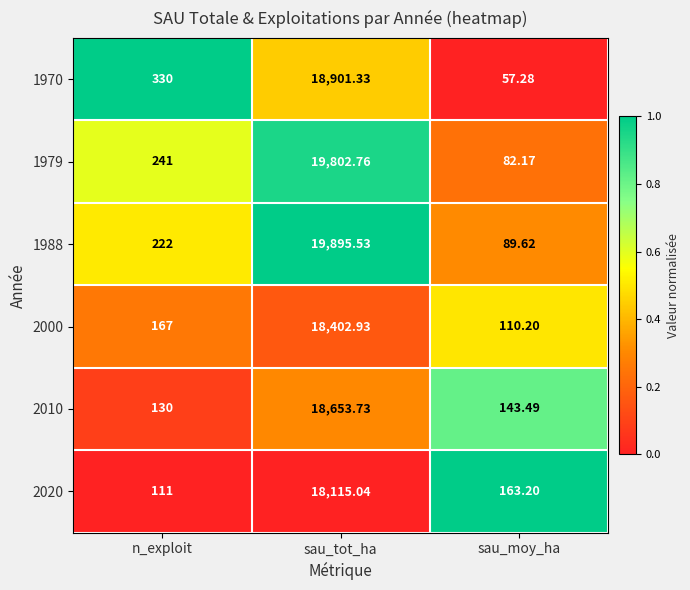

At which label is 2000 closest to 9256?

n_exploit